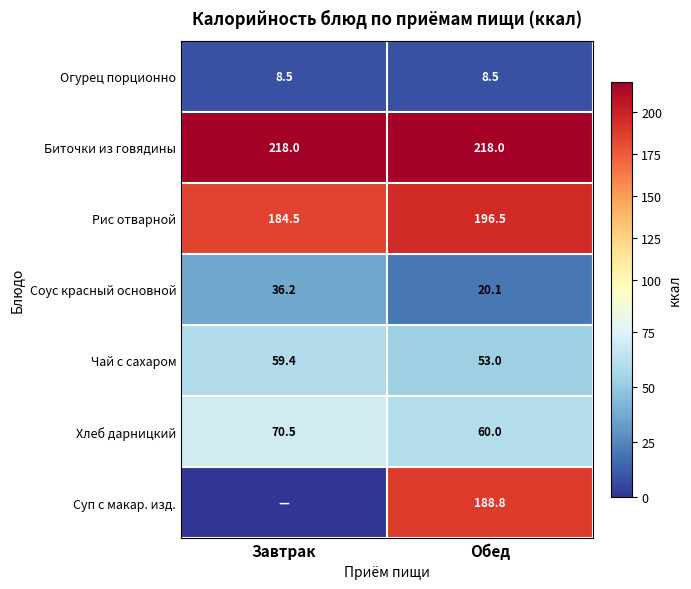

List the labels in order of Хлеб дарницкий value, largest first.

Завтрак, Обед